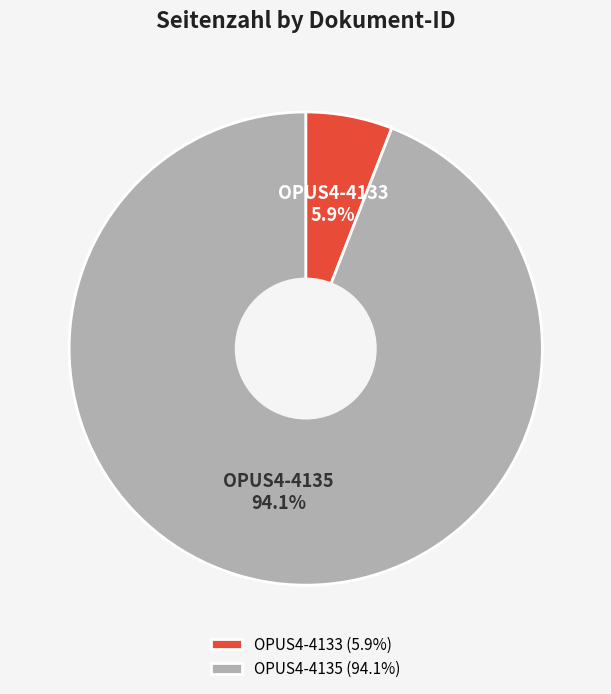

True or false: OPUS4-4133 accounts for 19% of the total.

False